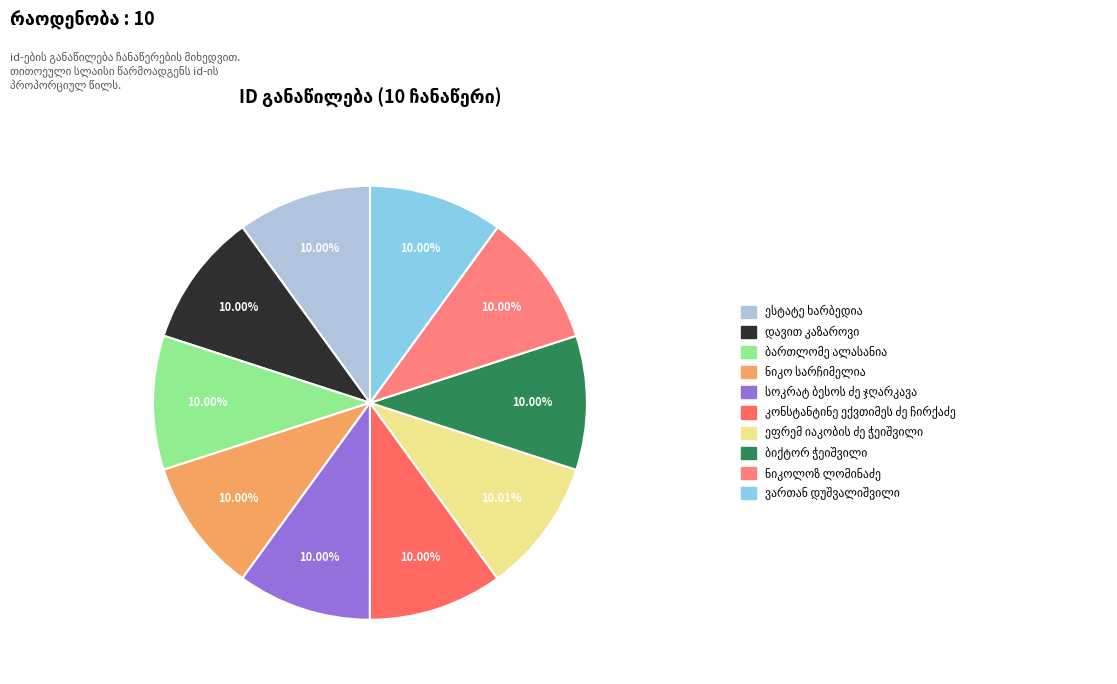

How many slices are in this pie chart?

10